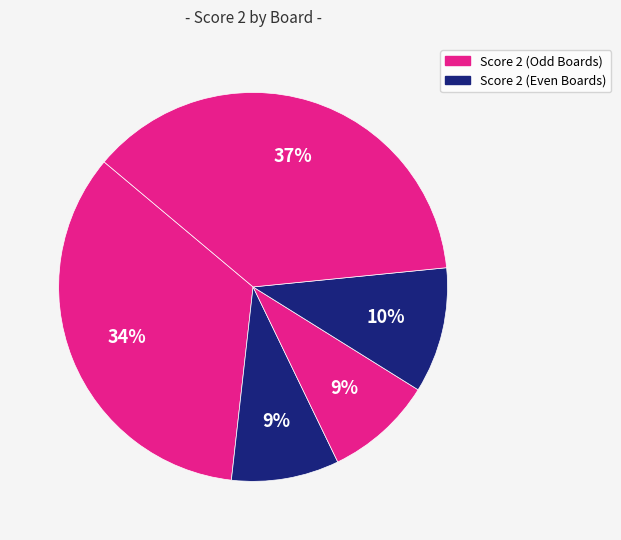

Count the number of slices in the pie.

5